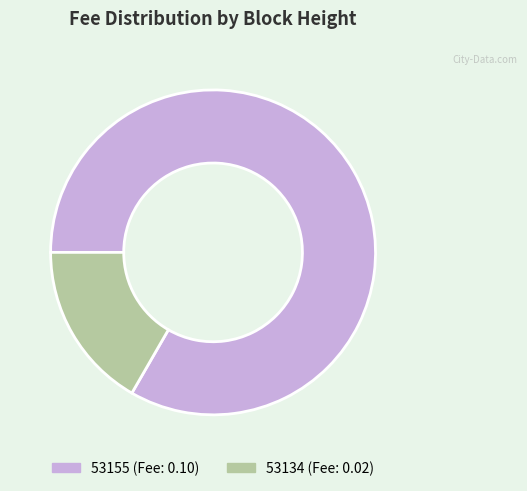

Is the sum of 53134 and 53155 greater than half?

Yes